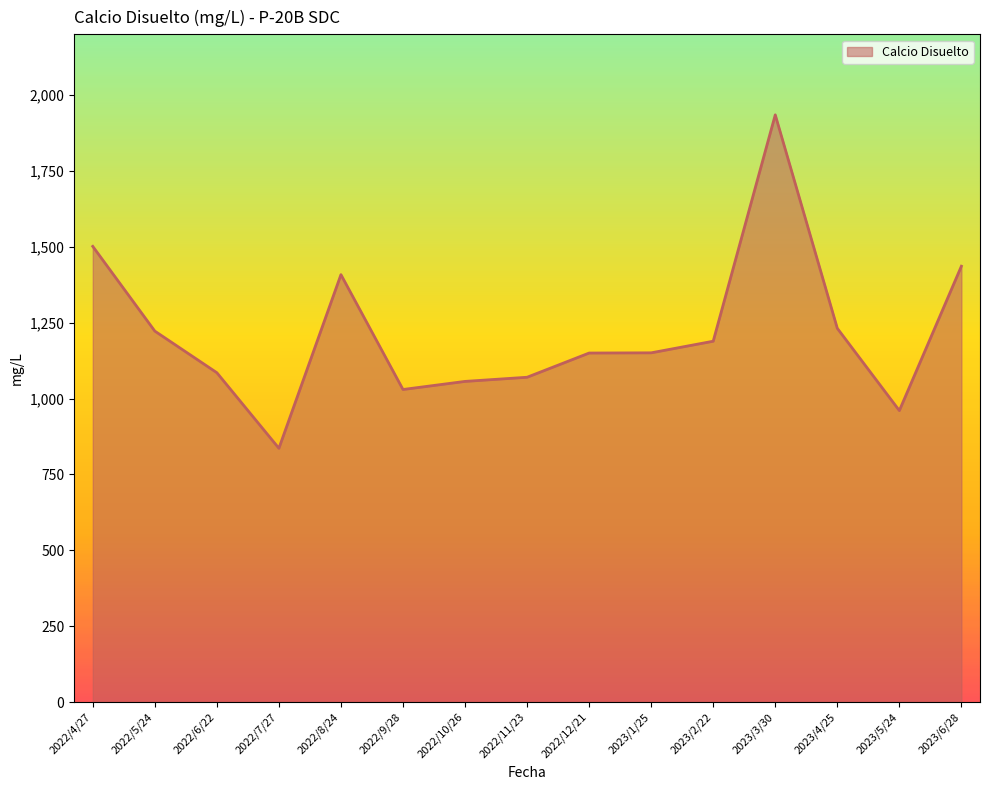

The chart shows a value of 1085.1 at 2022/6/22. True or false?

True